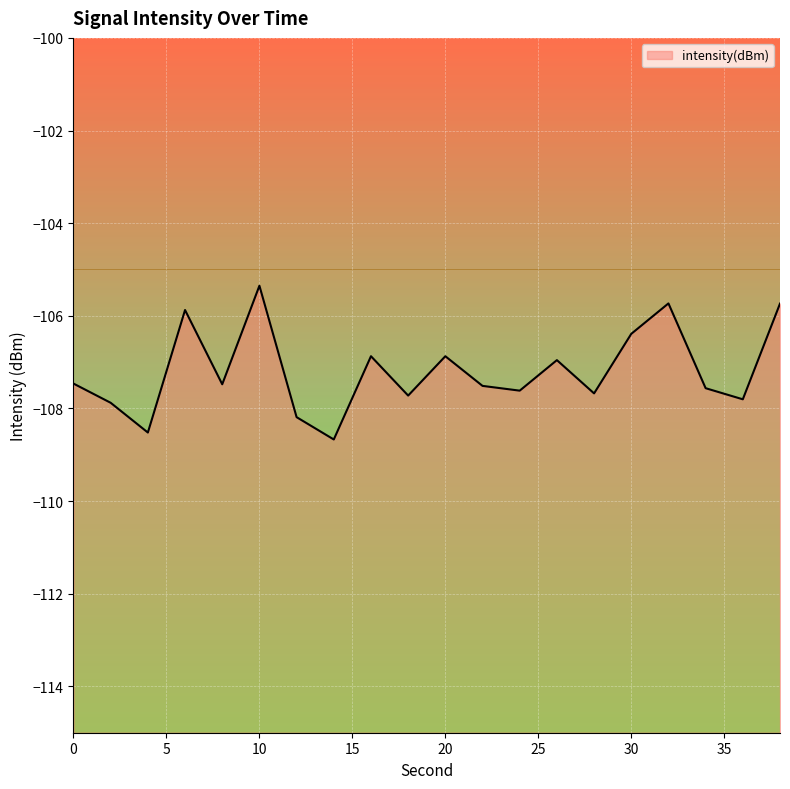

What is the difference between the maximum and minimum values?

3.3